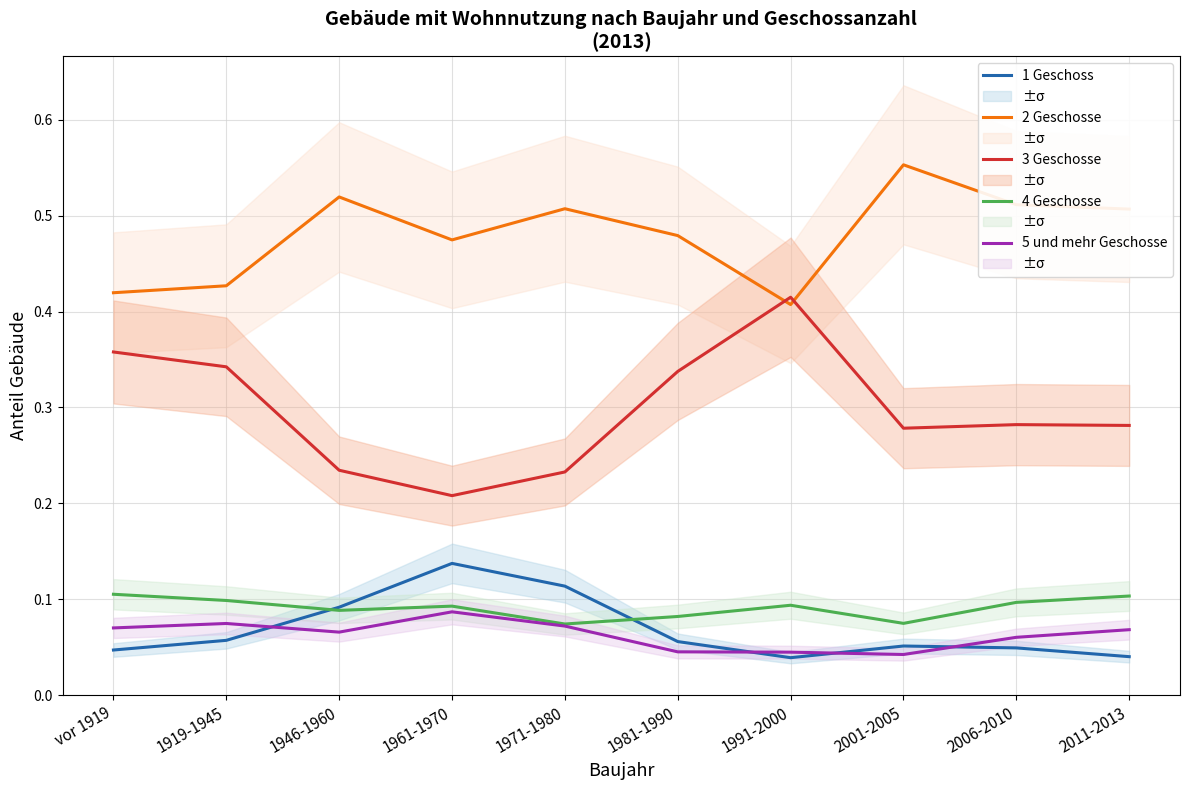

Reading left to right, transcribe all the data shown in this chart.

1 Geschoss: vor 1919=0.0	1919-1945=0.1	1946-1960=0.1	1961-1970=0.1	1971-1980=0.1	1981-1990=0.1	1991-2000=0.0	2001-2005=0.1	2006-2010=0.0	2011-2013=0.0
2 Geschosse: vor 1919=0.4	1919-1945=0.4	1946-1960=0.5	1961-1970=0.5	1971-1980=0.5	1981-1990=0.5	1991-2000=0.4	2001-2005=0.6	2006-2010=0.5	2011-2013=0.5
3 Geschosse: vor 1919=0.4	1919-1945=0.3	1946-1960=0.2	1961-1970=0.2	1971-1980=0.2	1981-1990=0.3	1991-2000=0.4	2001-2005=0.3	2006-2010=0.3	2011-2013=0.3
4 Geschosse: vor 1919=0.1	1919-1945=0.1	1946-1960=0.1	1961-1970=0.1	1971-1980=0.1	1981-1990=0.1	1991-2000=0.1	2001-2005=0.1	2006-2010=0.1	2011-2013=0.1
5 und mehr Geschosse: vor 1919=0.1	1919-1945=0.1	1946-1960=0.1	1961-1970=0.1	1971-1980=0.1	1981-1990=0.0	1991-2000=0.0	2001-2005=0.0	2006-2010=0.1	2011-2013=0.1